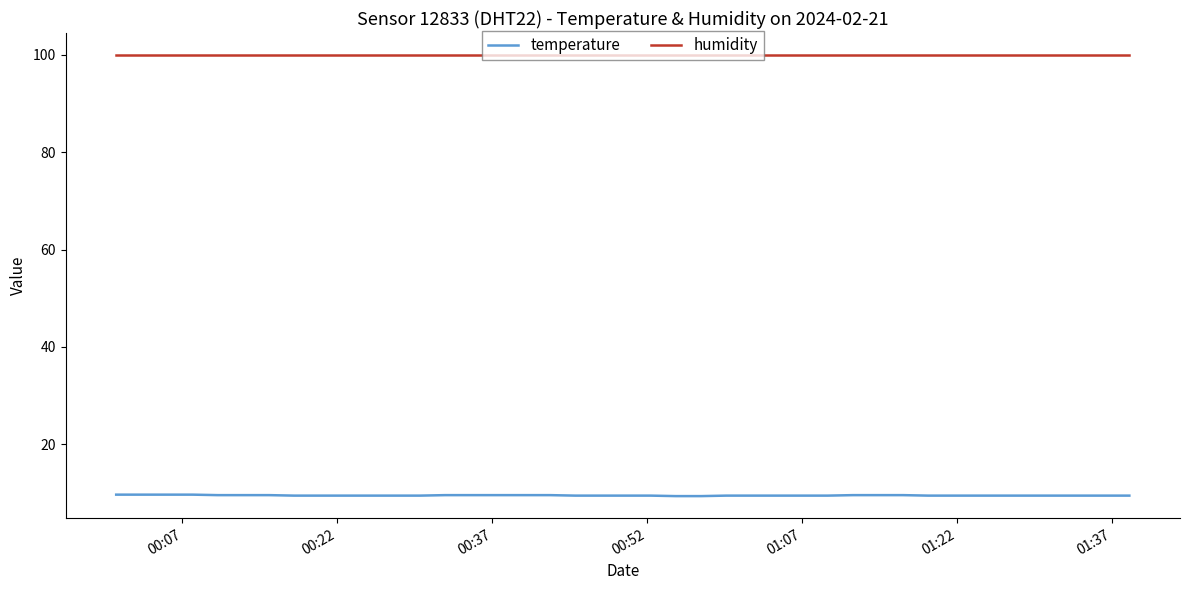

What is the maximum value for temperature?

9.7